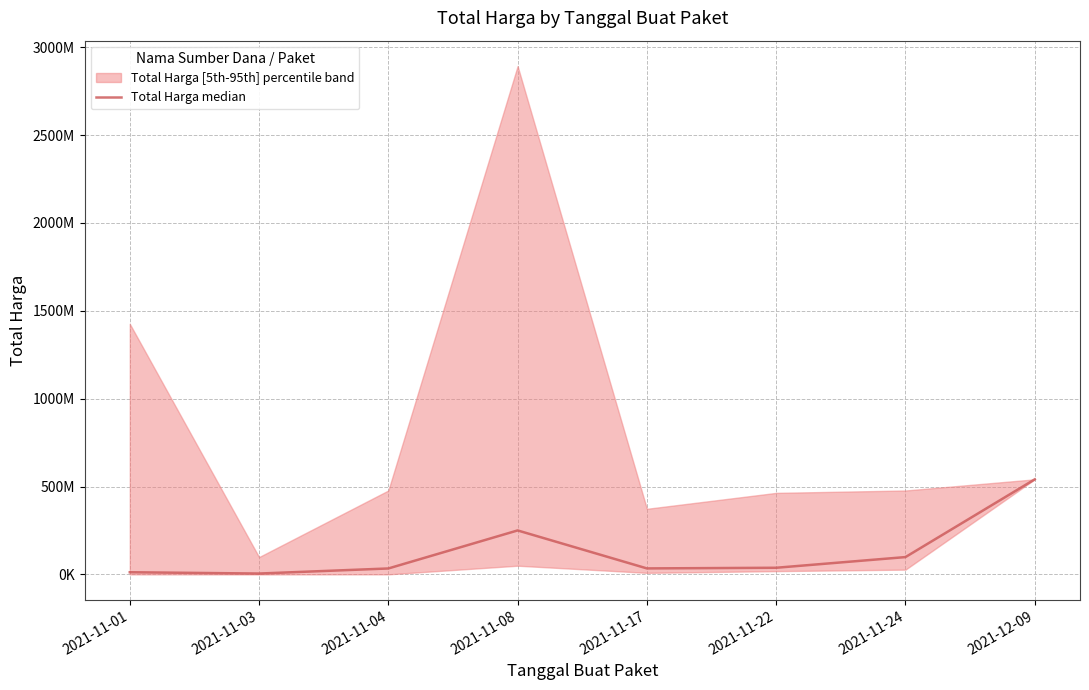

Where is the data nearest to the value 273100000?

2021-11-08